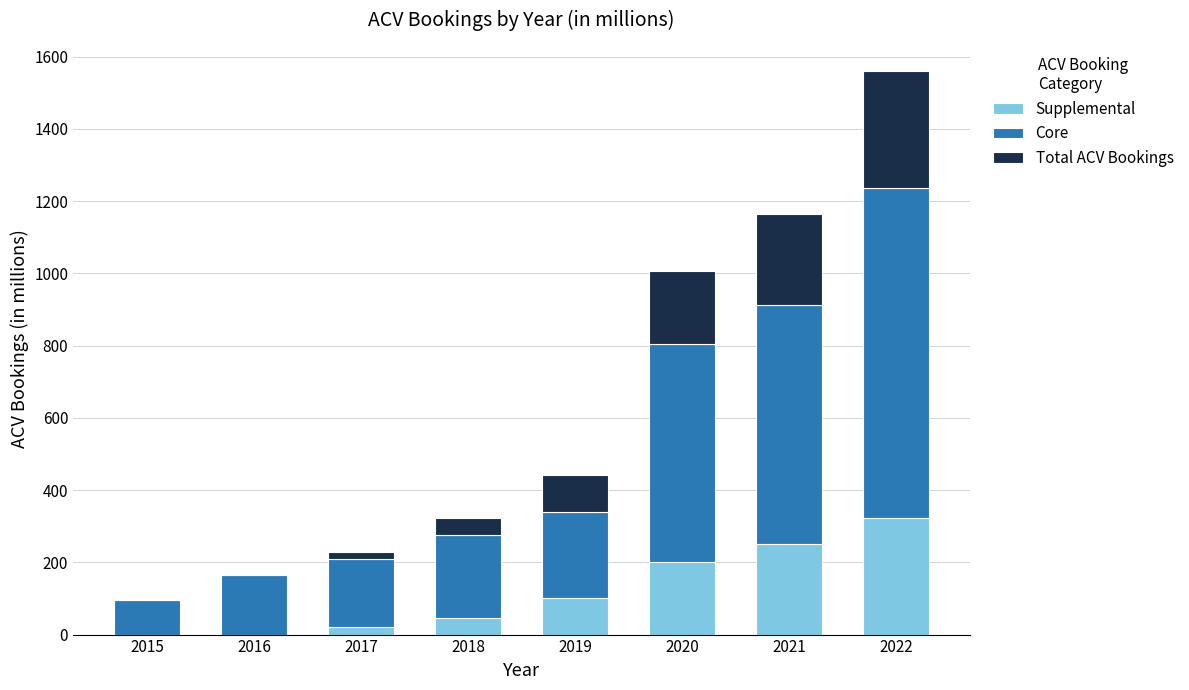

What is the total value across all series at 2021?

1163.4